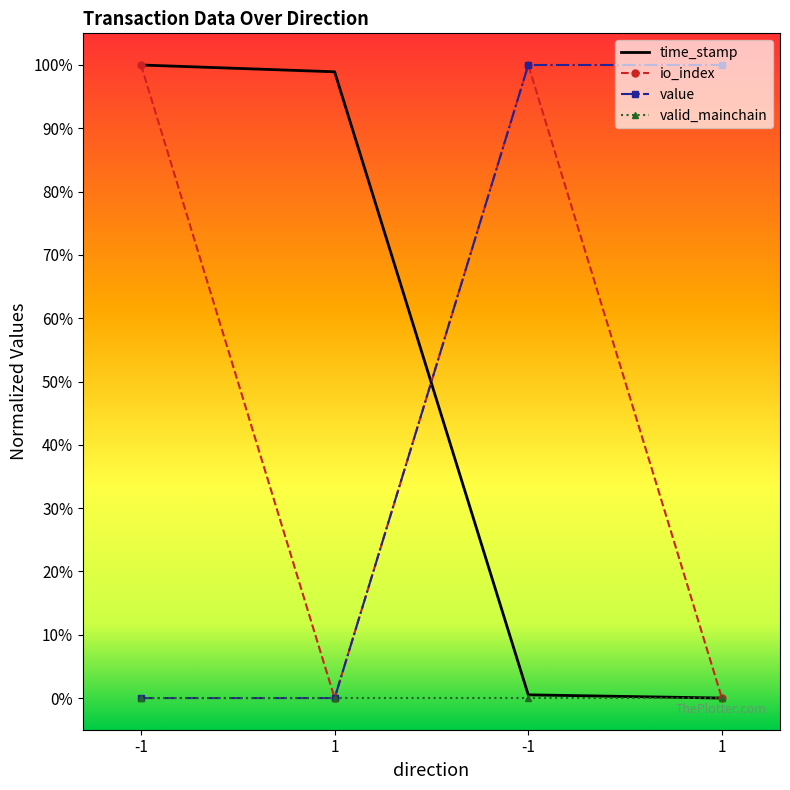

True or false: io_index has more than 1 interior local peaks.

False